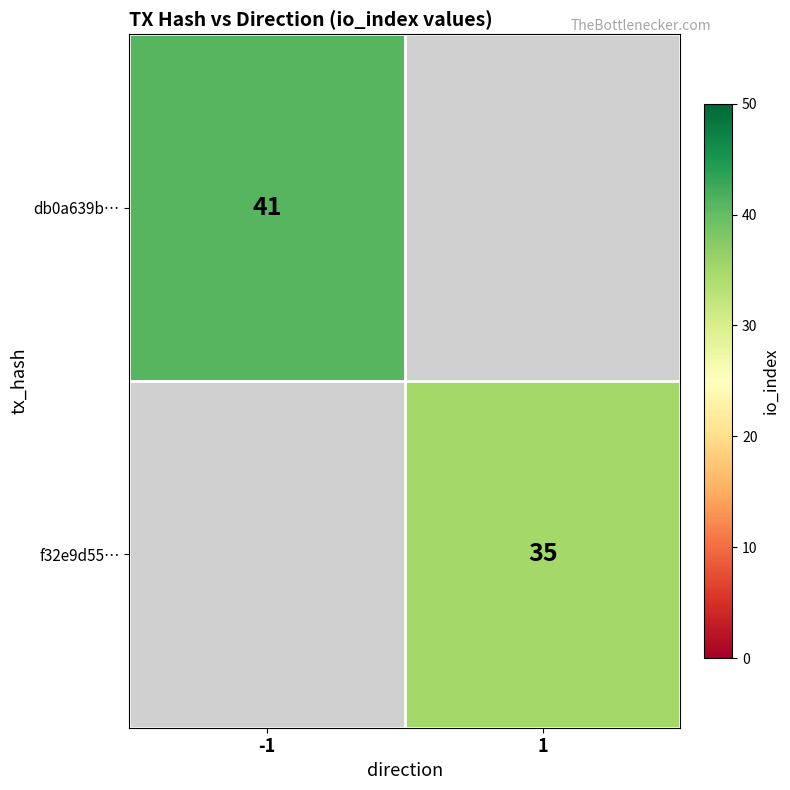

Which label corresponds to the smallest value in the chart?

1